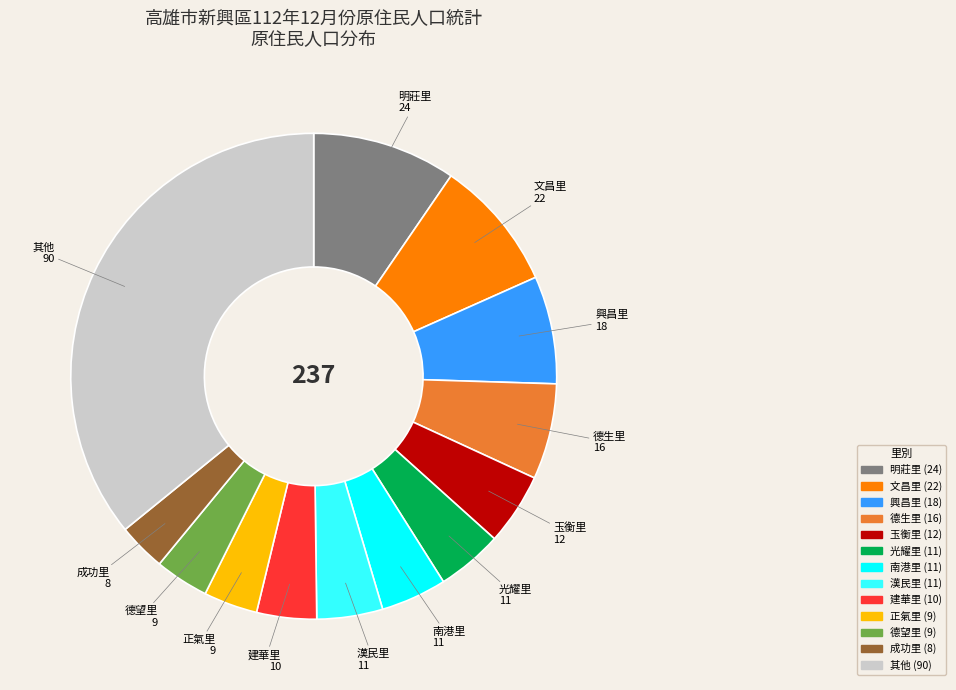

Is there a majority slice in this chart?

No